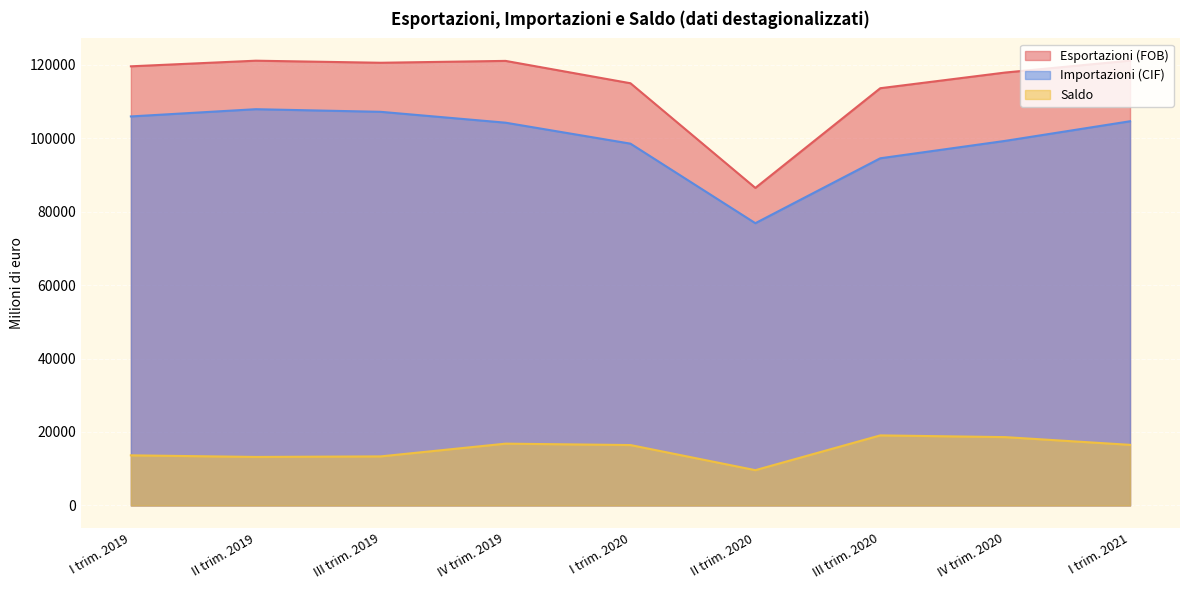

How many data points in Esportazioni (FOB) are above 119544?

4